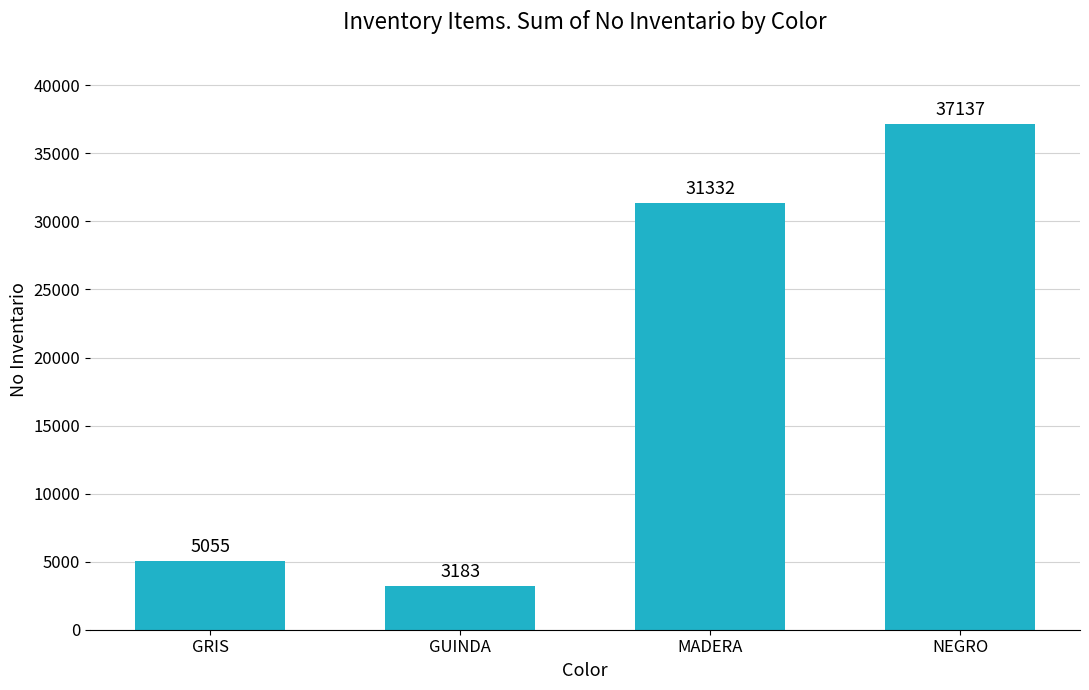

What is the label of the 1st bar from the left?

GRIS